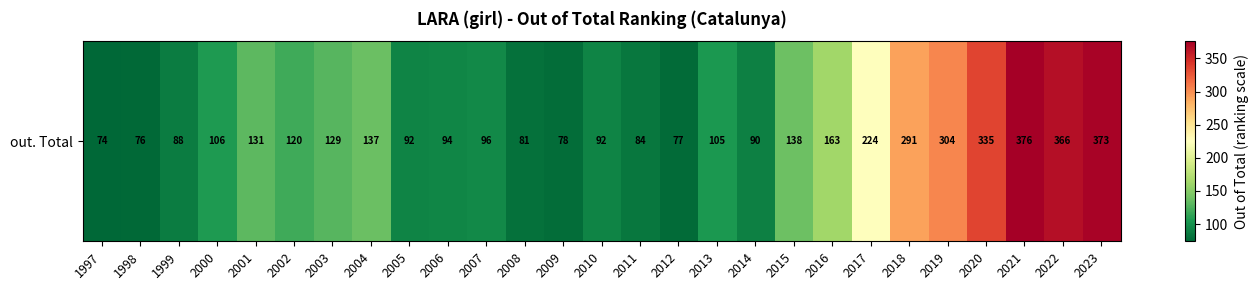

Approximately how many times larger is the value at 2012 compared to 1998?

1.0